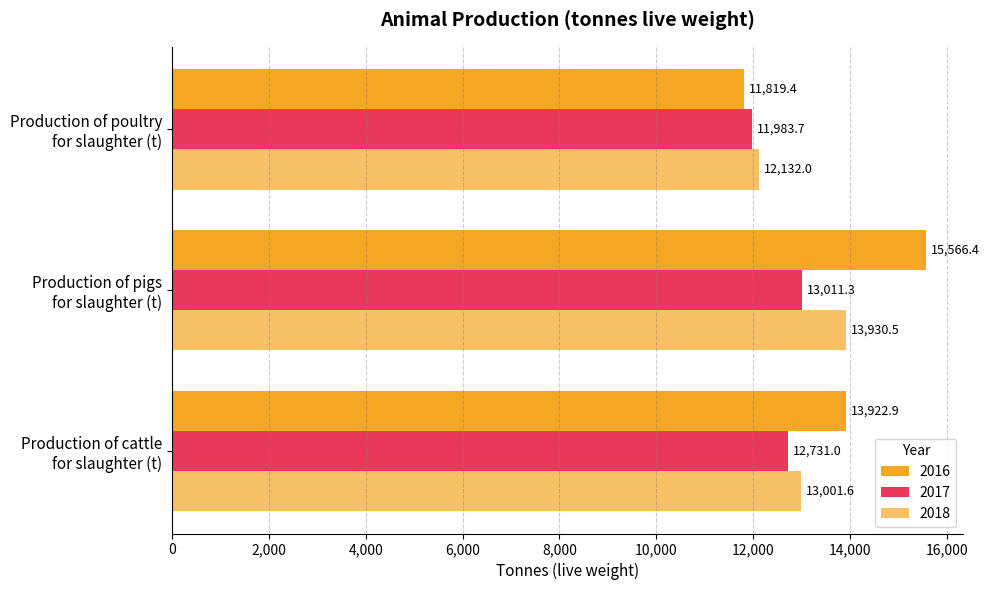

How many data points does each series have?

3